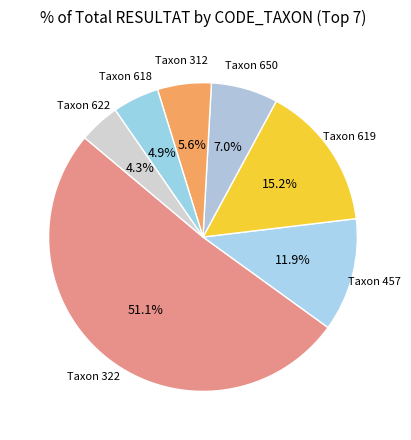

Which has a higher value, Taxon 457 or Taxon 619?

Taxon 619